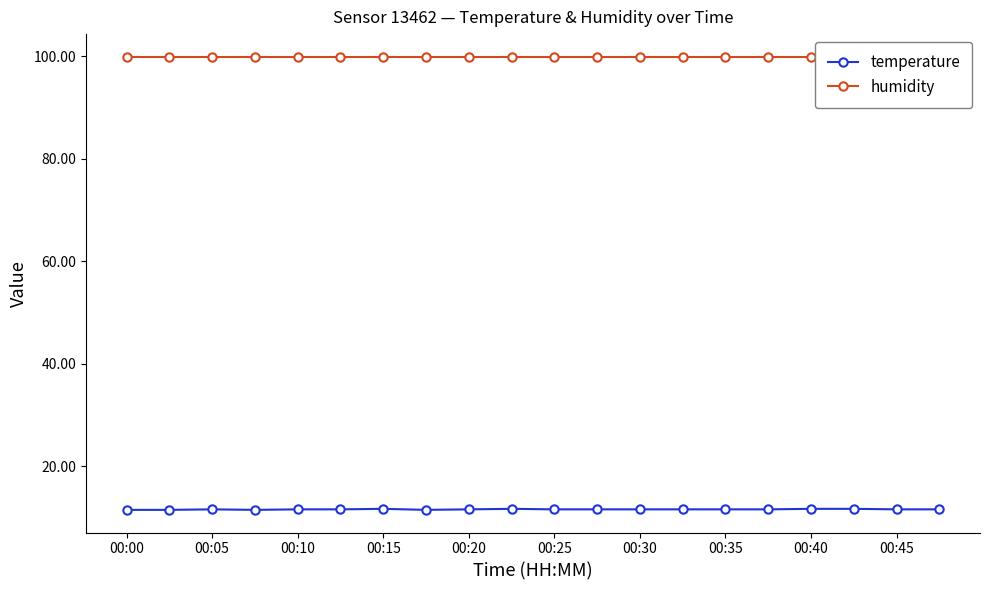

True or false: temperature has a value of 11.6 at 00:25.

True